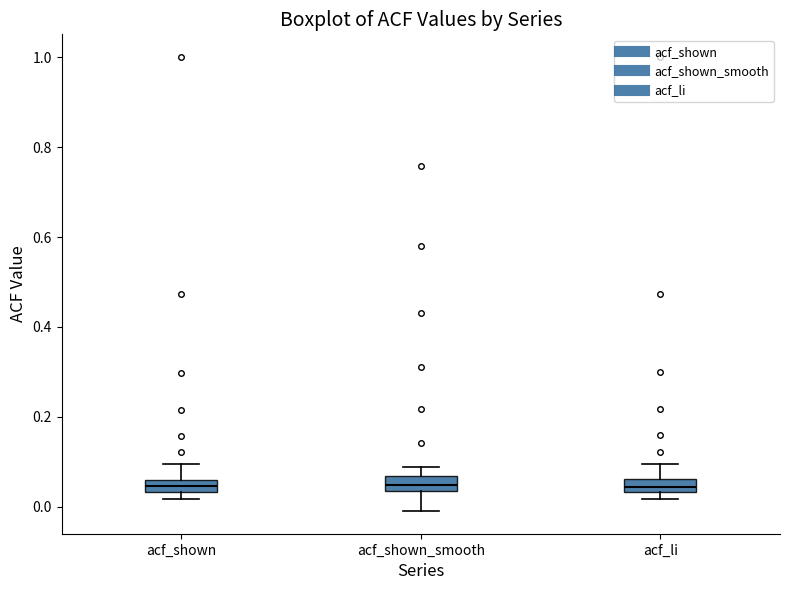

Where does the upper whisker of the box for acf_shown end on the y-axis? The values are not printed on the chart, so give them approximately, as read against the axis.

0.10